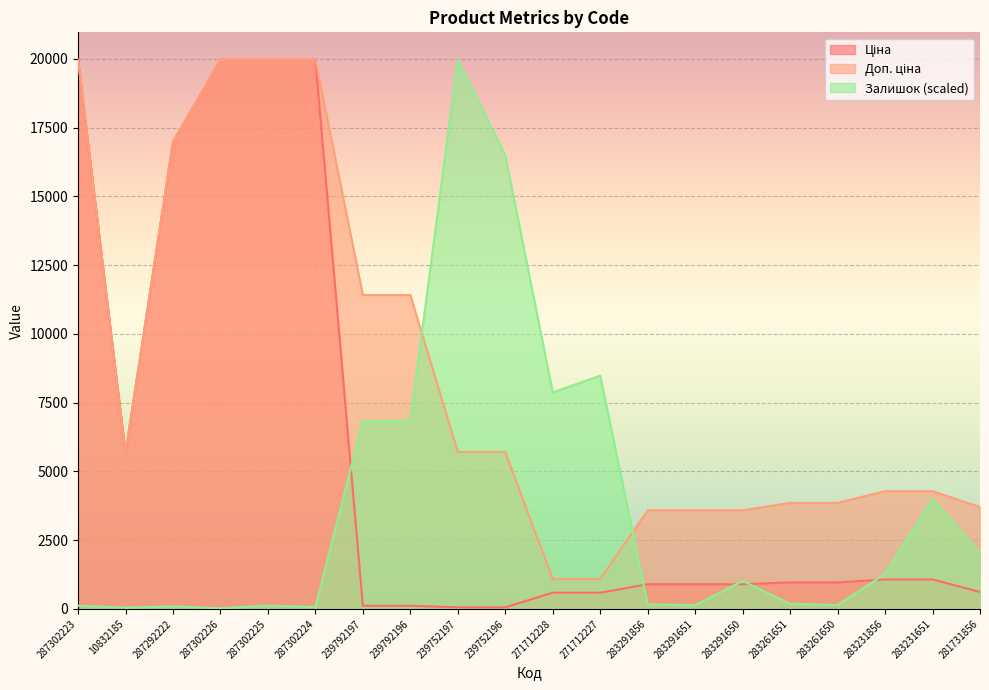

List the series in order of their peak value, lowest first.

Ціна, Доп. ціна, Залишок